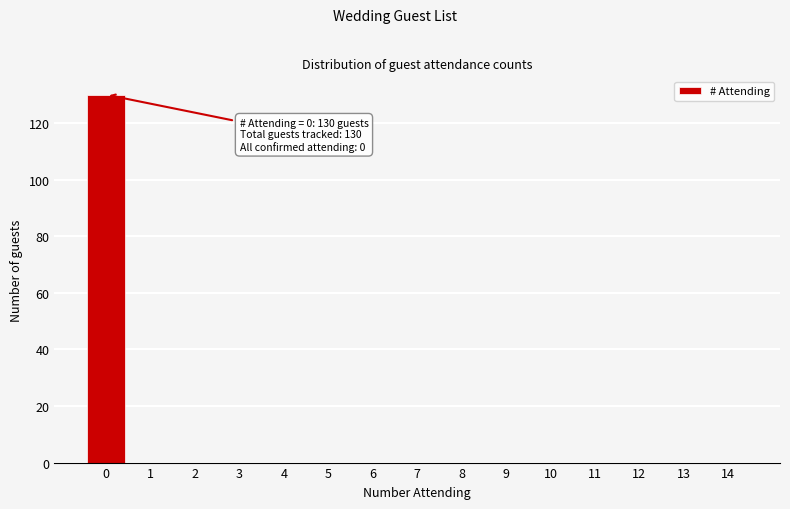

Reading left to right, transcribe all the data shown in this chart.

0=130	1=0	2=0	3=0	4=0	5=0	6=0	7=0	8=0	9=0	10=0	11=0	12=0	13=0	14=0